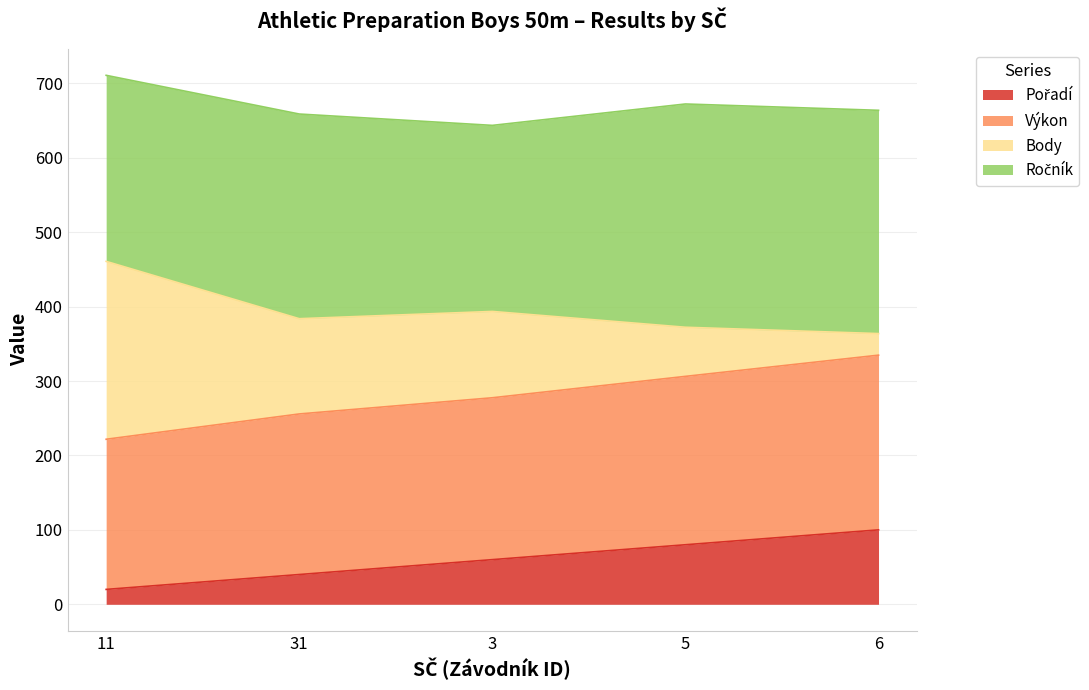

What is the total value across all series at 31?

658.8